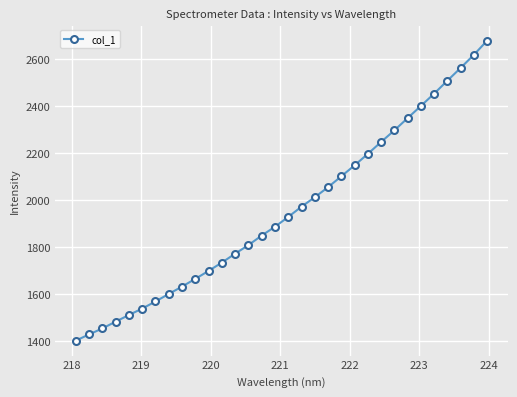

What is the value of the 6th point from the left?

1539.5